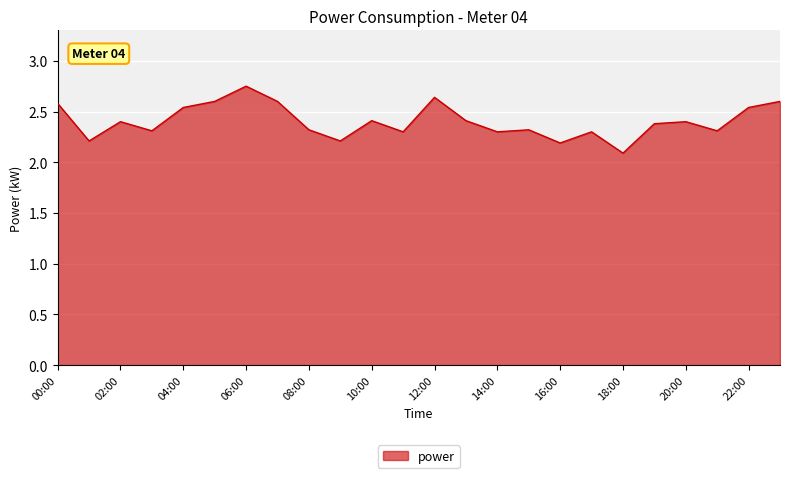

What is the minimum value shown in the chart?

2.1